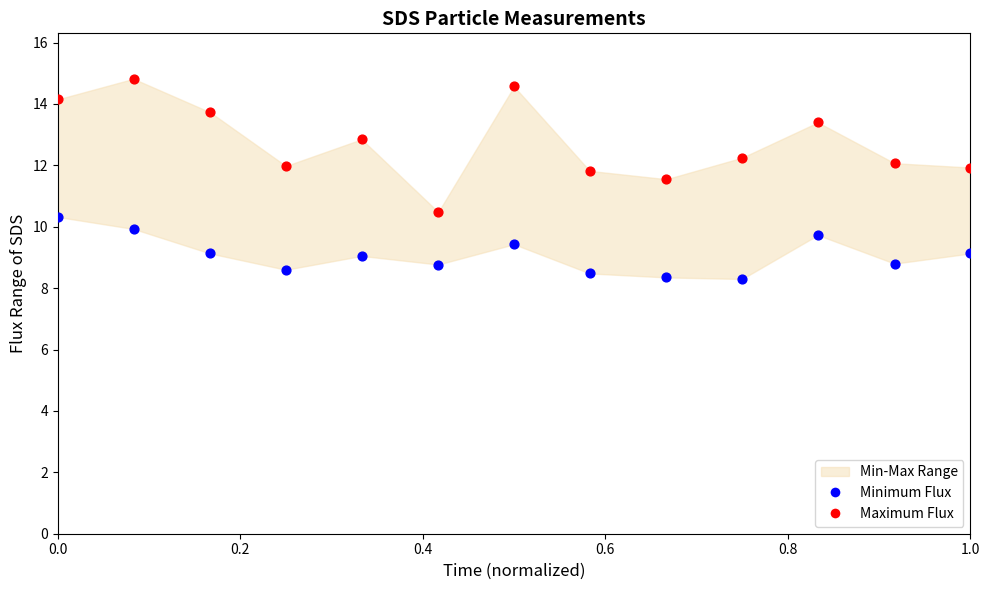

Across all data points, what is the range of Y values (max minus min)?

6.5